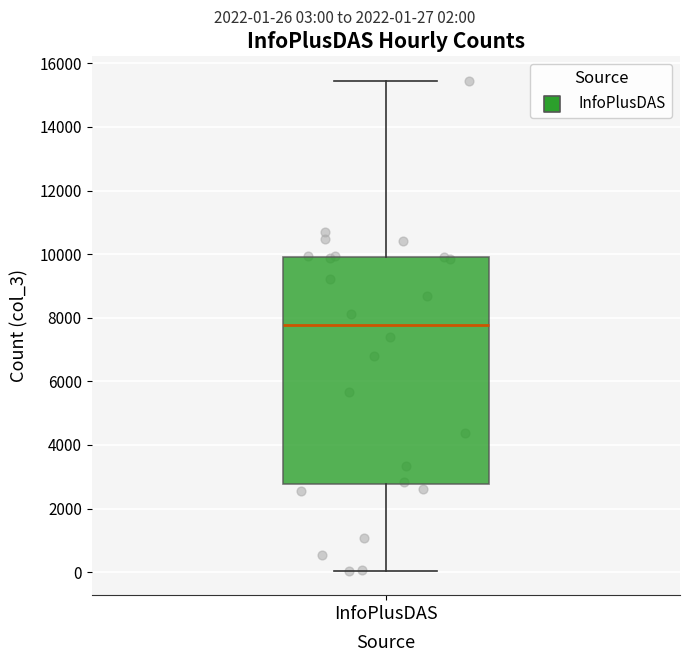

Read this box plot against the y-axis: the position of the median line, the range covered by the box, and the ends of both whiskers. The values are not printed on the chart, so give them approximately, as read against the axis.

median 7800, box 2800 to 10000, whiskers 0 to 15400